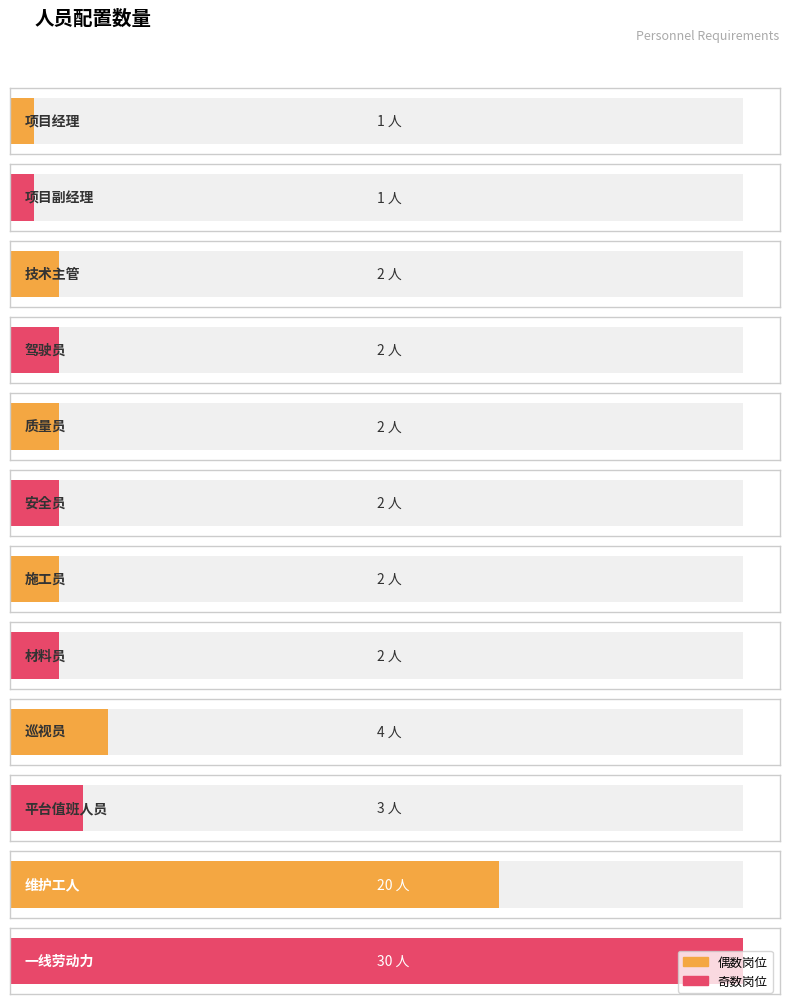

What is the change in value from 技术主管 to 平台值班人员?

+1